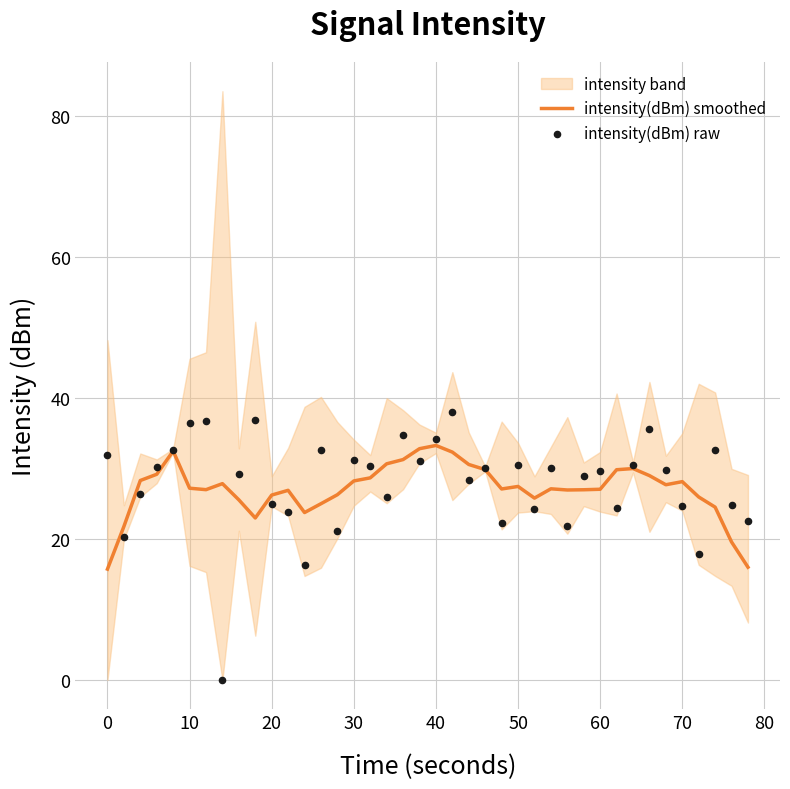

What is the minimum value for intensity(dBm) smoothed?

15.7